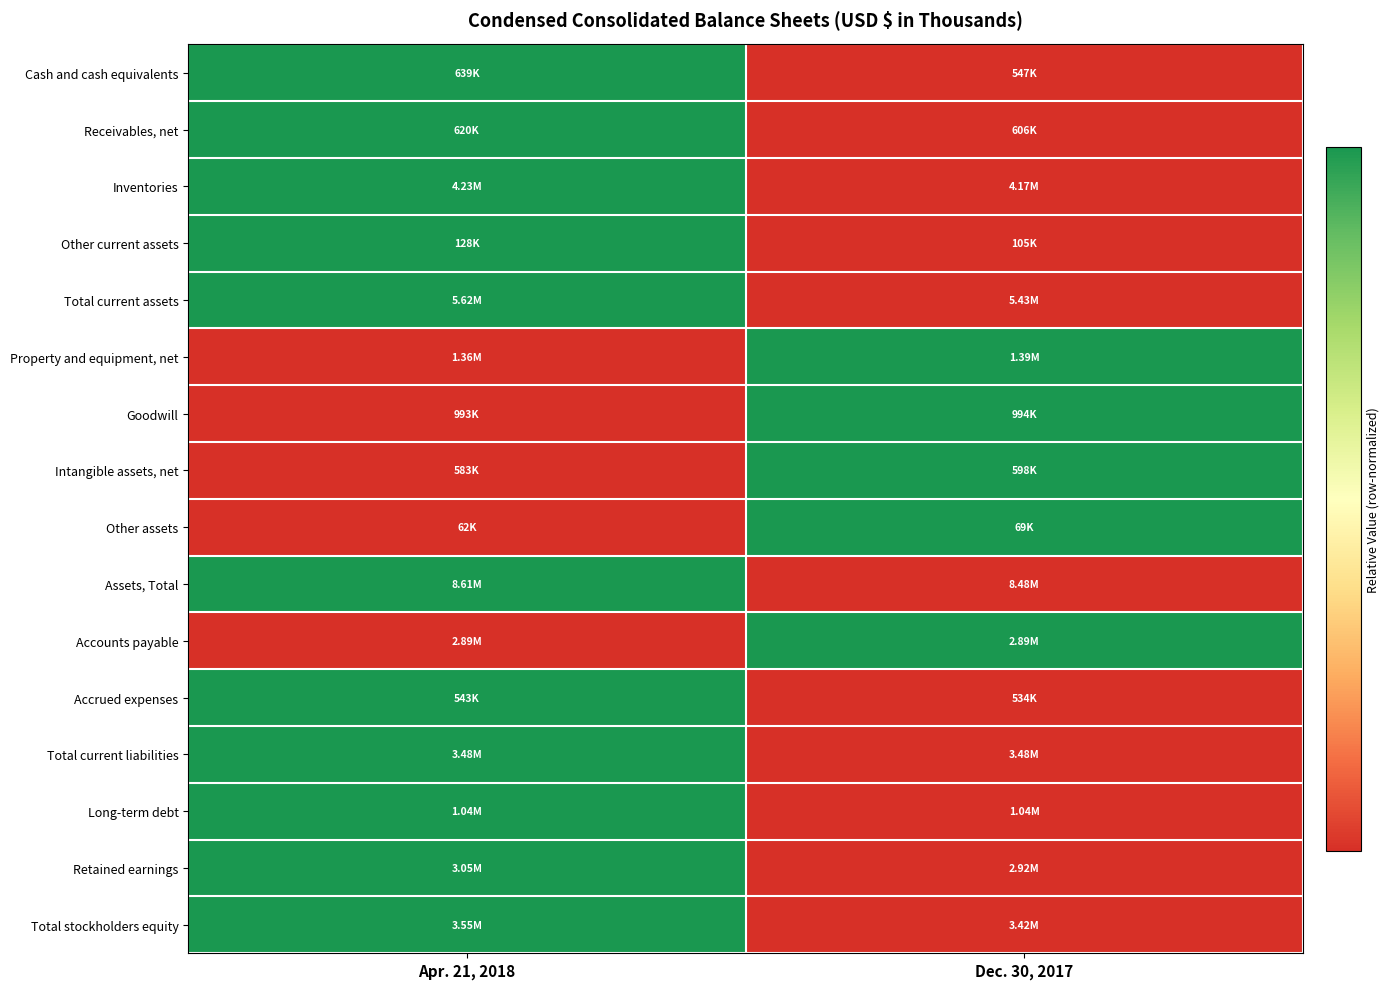

Which category has the highest value across all series?

Apr. 21, 2018